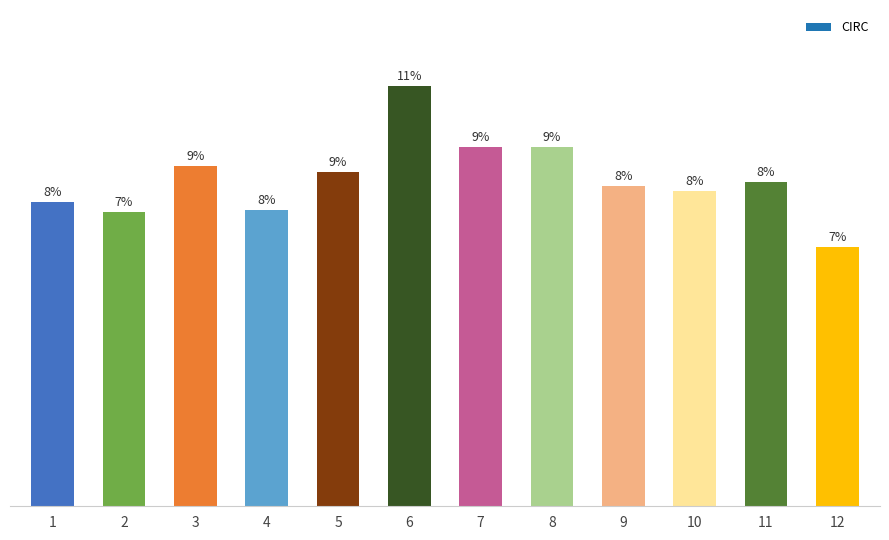

Are the bars horizontal?

No